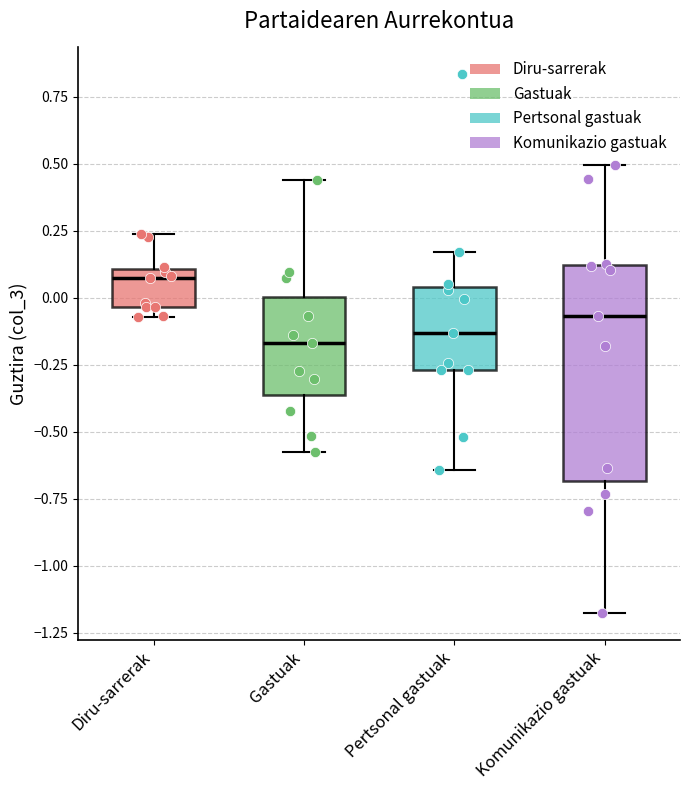

Where does the upper whisker of the box for Gastuak end on the y-axis? The values are not printed on the chart, so give them approximately, as read against the axis.

0.45